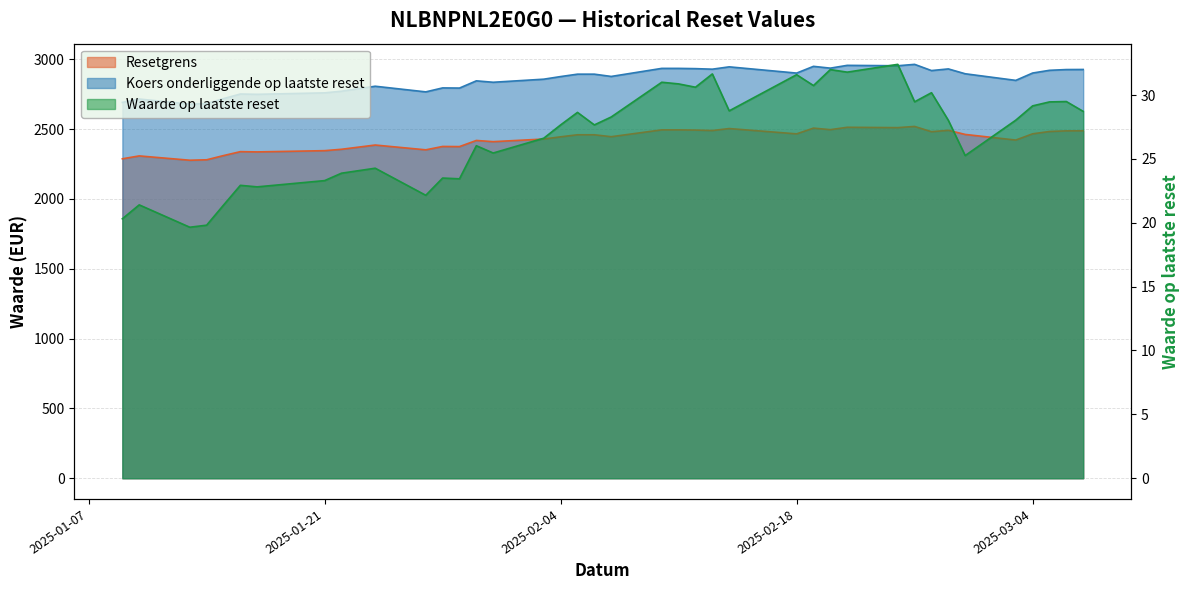

Between 2025-01-13 and 2025-02-06, which series saw the biggest shift?

Koers onderliggende op laatste reset